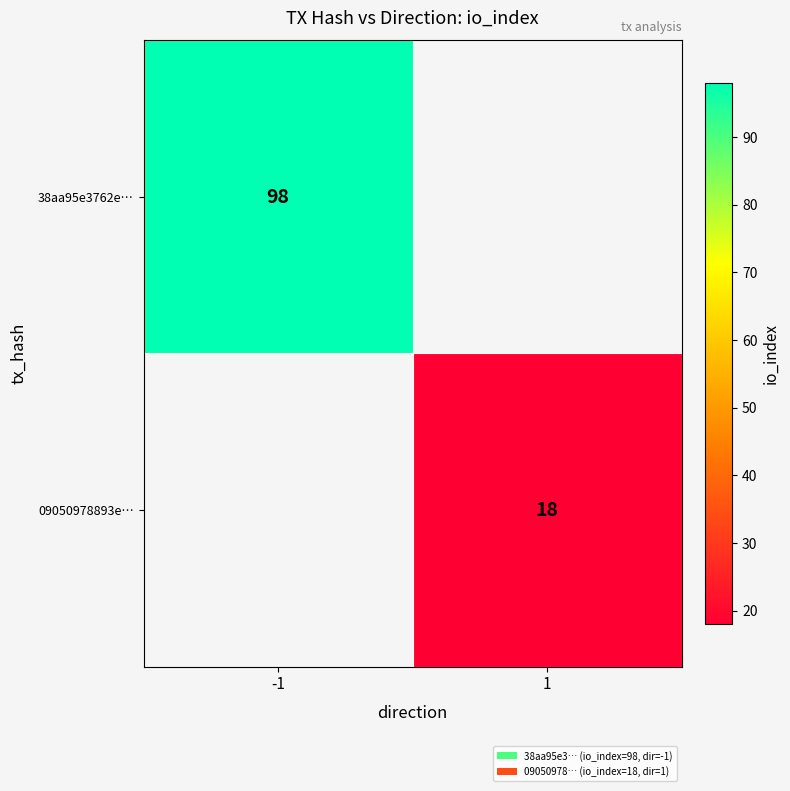

True or false: 09050978893e… has a value of 27.6 at 1.

False